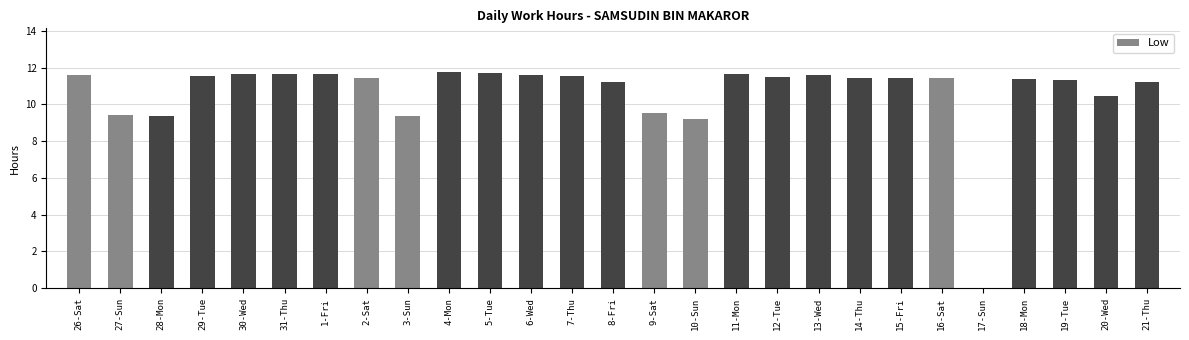

At which label does the data first exceed 11?

26-Sat